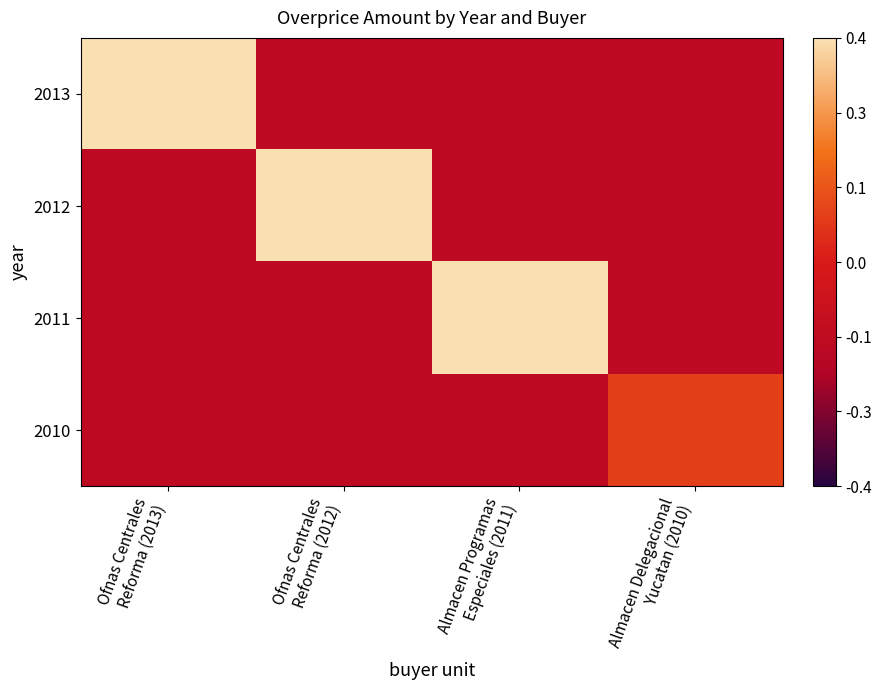

Which series changed the most between Ofnas Centrales Reforma (2012) and Almacen Programas Especiales (2011)?

2012